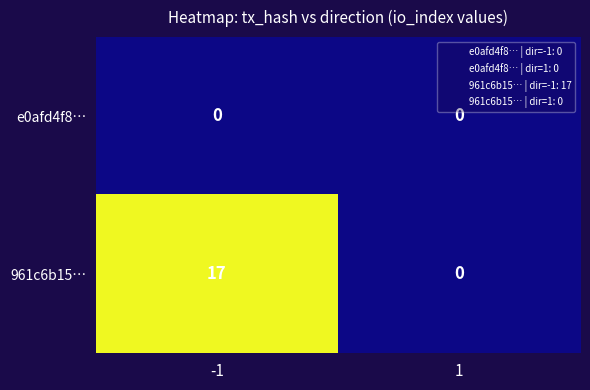

Reading left to right, transcribe all the data shown in this chart.

e0afd4f8…: -1=0	1=0
961c6b15…: -1=17	1=0